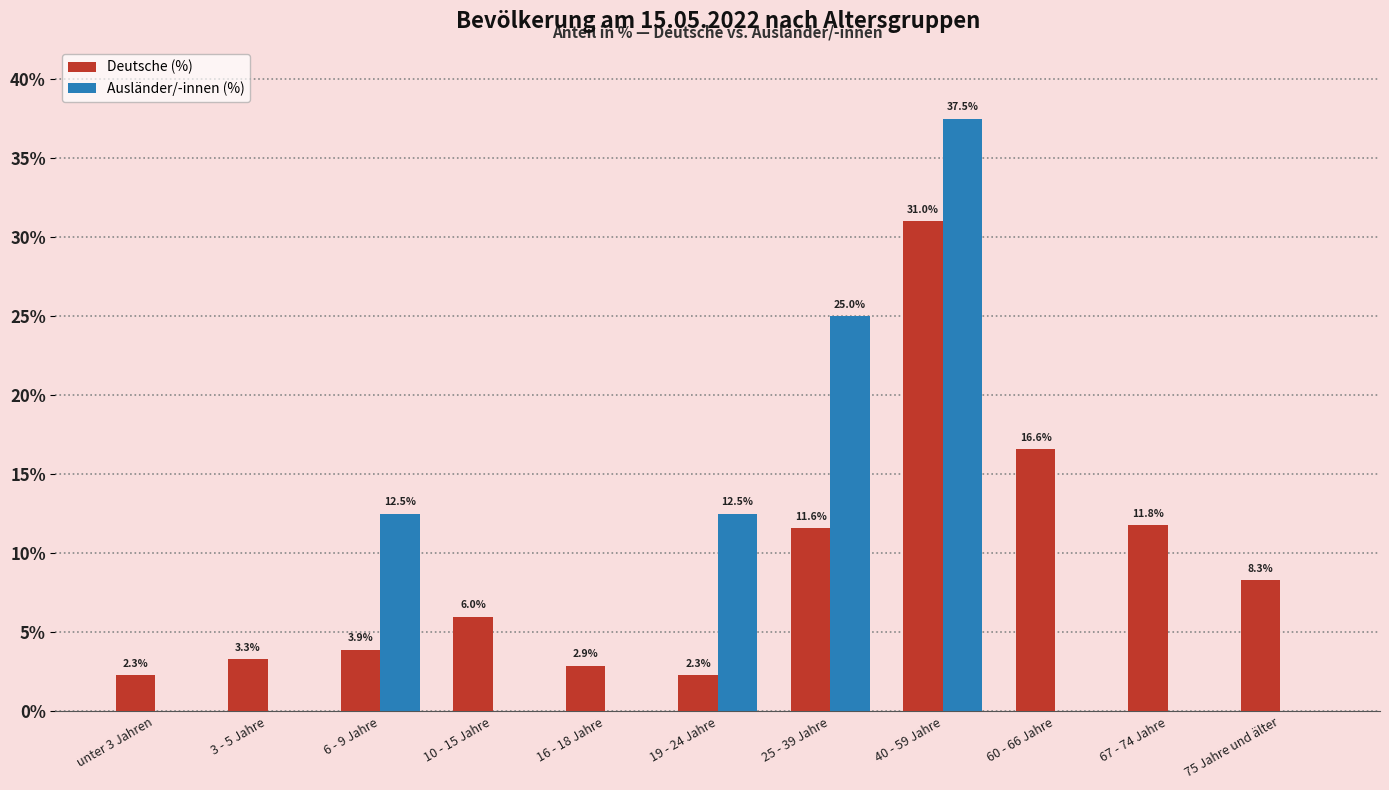

What is the difference between the Deutsche (%) values at 19 - 24 Jahre and 6 - 9 Jahre?

1.6